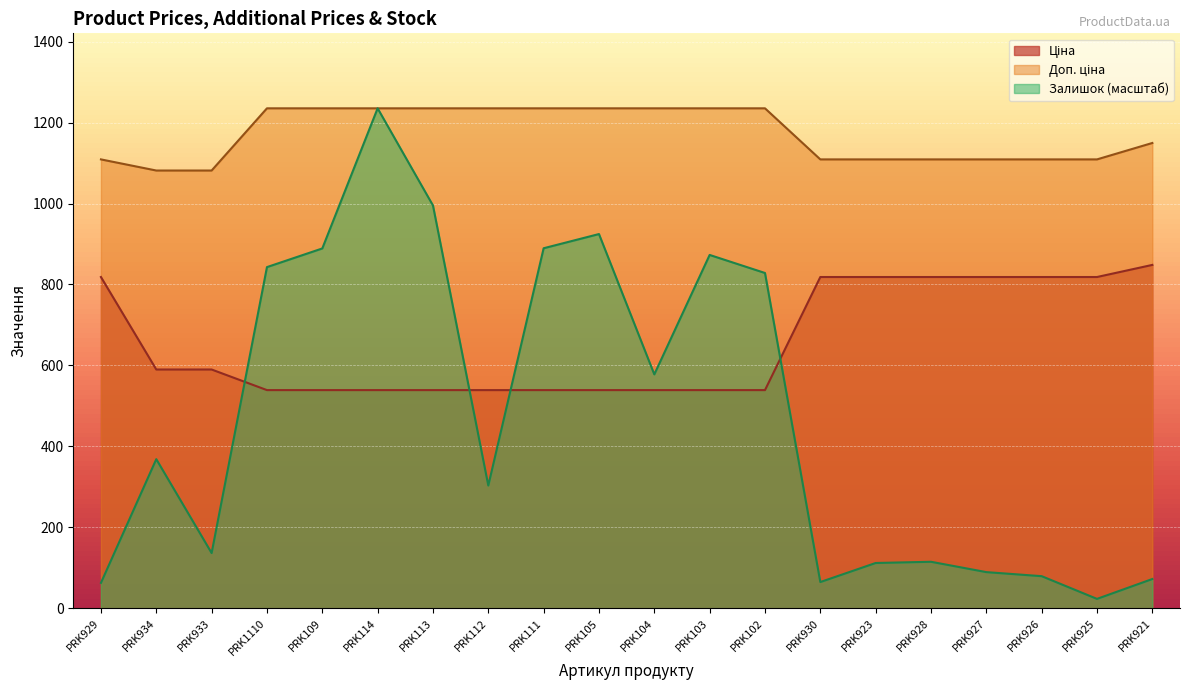

Which series changed the most between PRK933 and PRK923?

Ціна